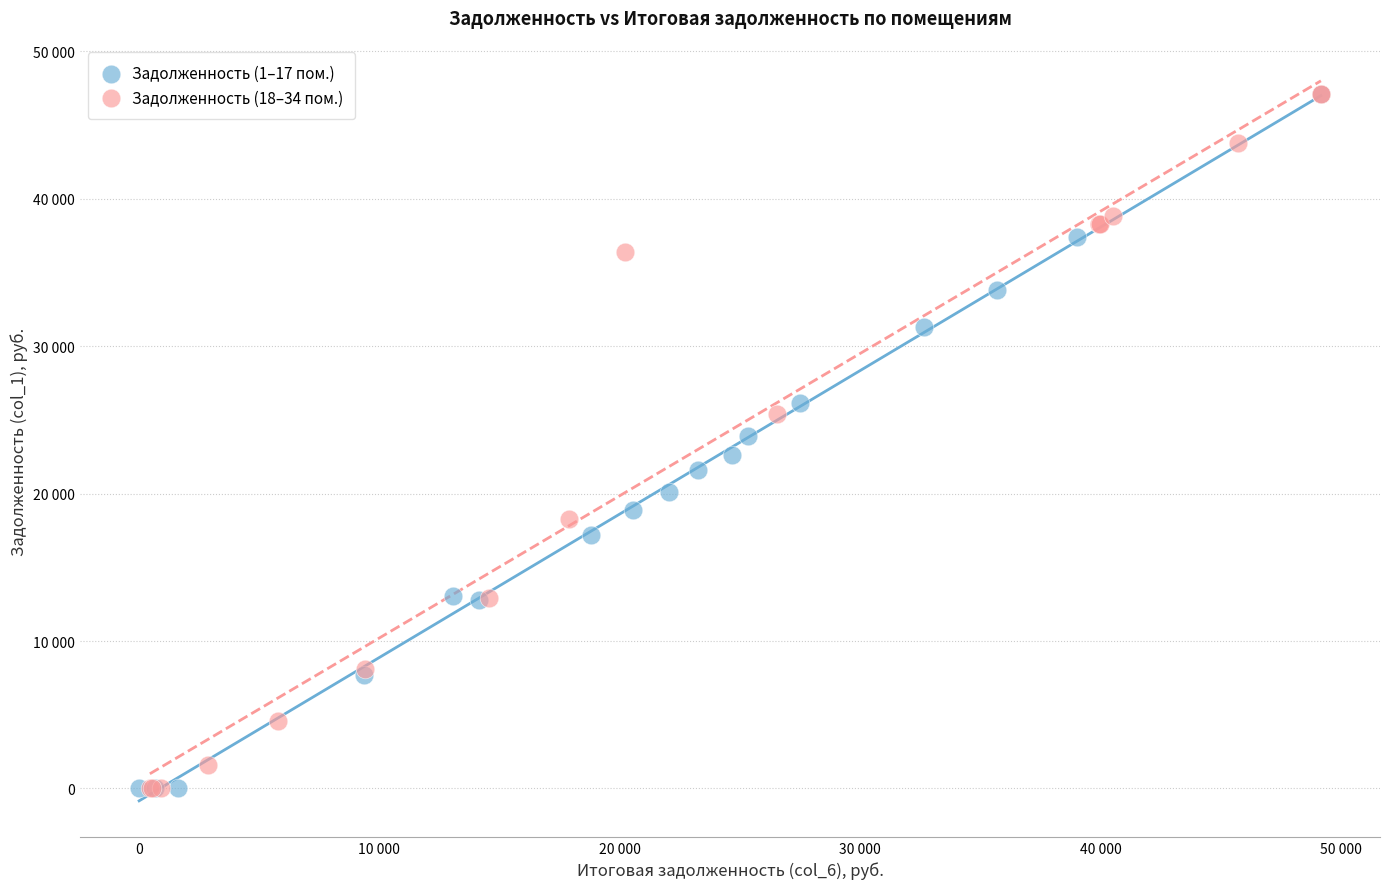

What are all the series names shown in the legend?

Задолженность (1–17 пом.), Задолженность (18–34 пом.)